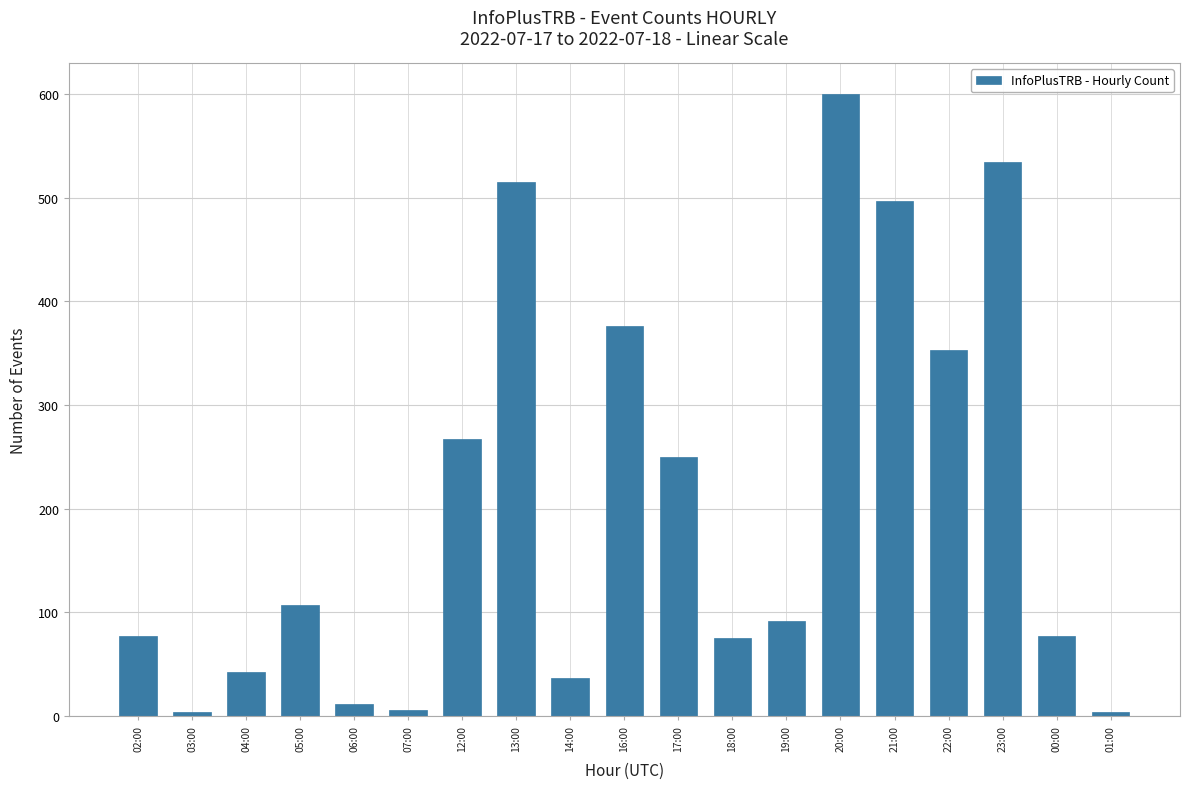

How many data points are less than 91?

9